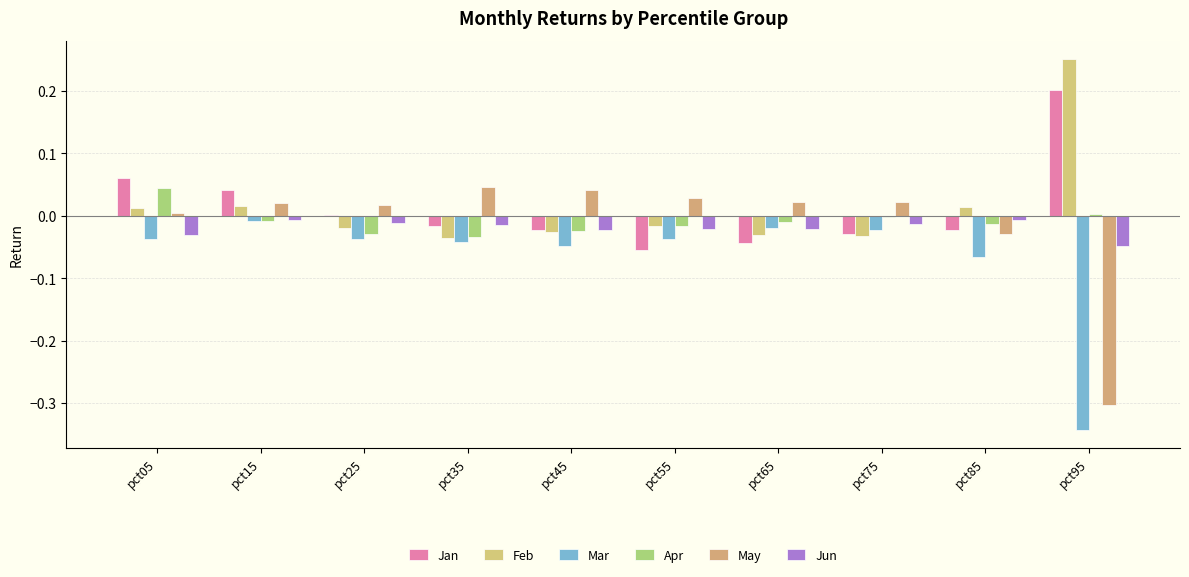

Count the number of data series in this chart.

6